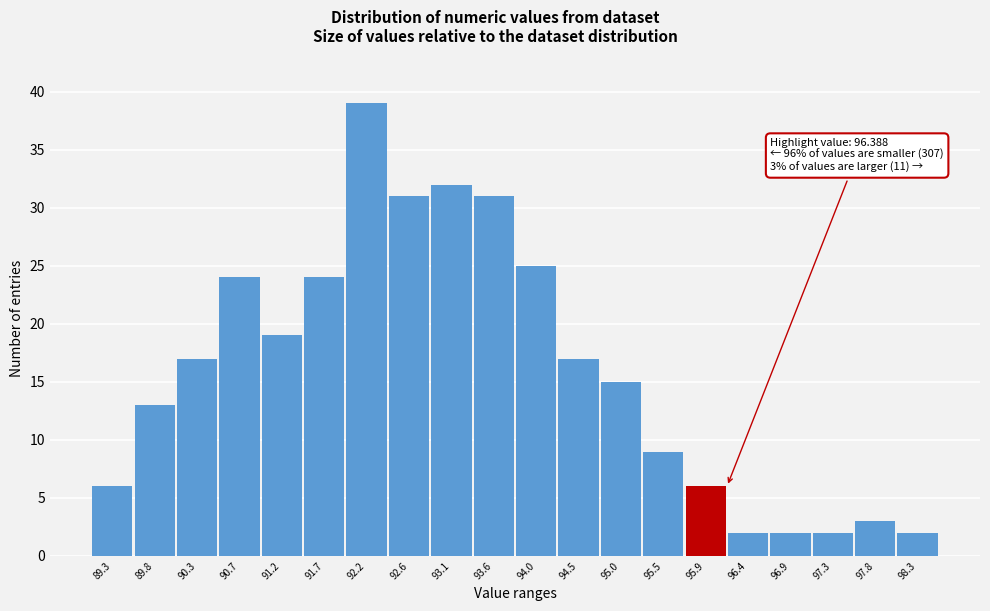

Reading left to right, transcribe all the data shown in this chart.

6	13	17	24	19	24	39	31	32	31	25	17	15	9	6	2	2	2	3	2